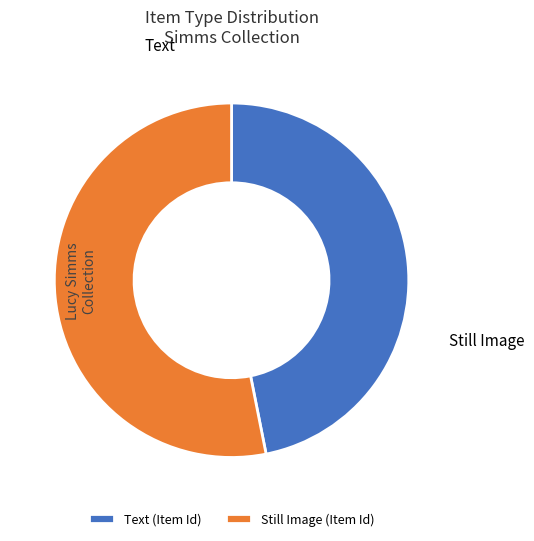

To the nearest percent, what is the difference between the Still Image and Text slice percentages?

6%